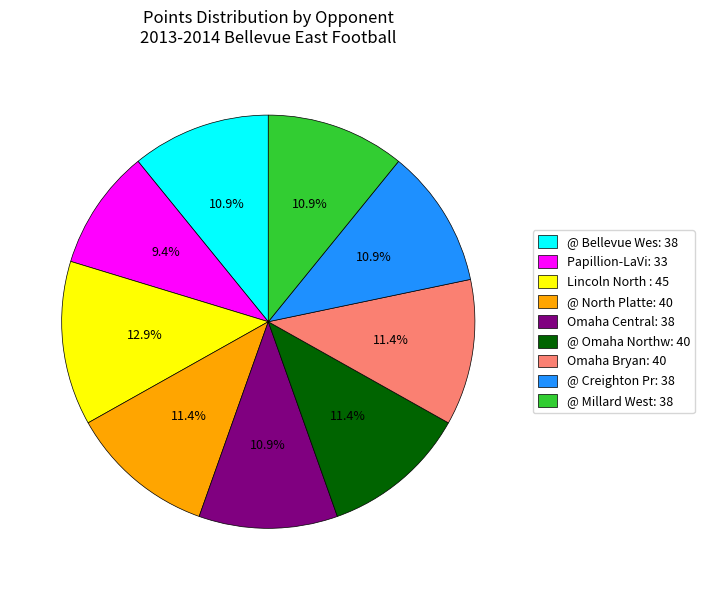

Between Lincoln North : 45 and @ North Platte: 40, which is larger?

Lincoln North : 45